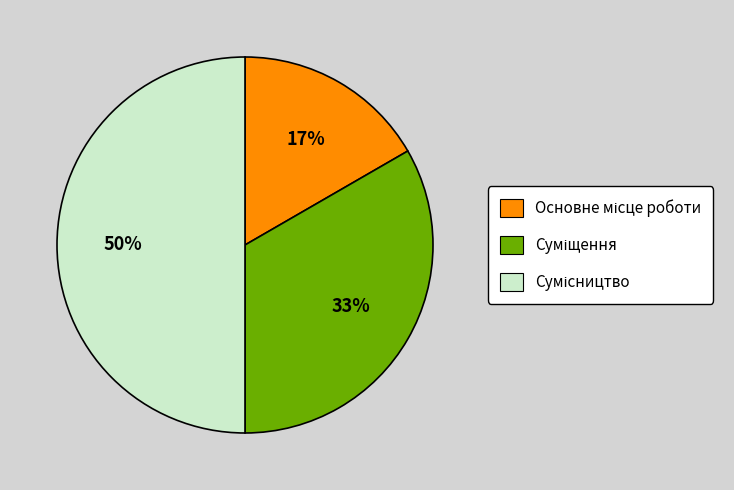

To the nearest percent, what is the average slice percentage?

33%